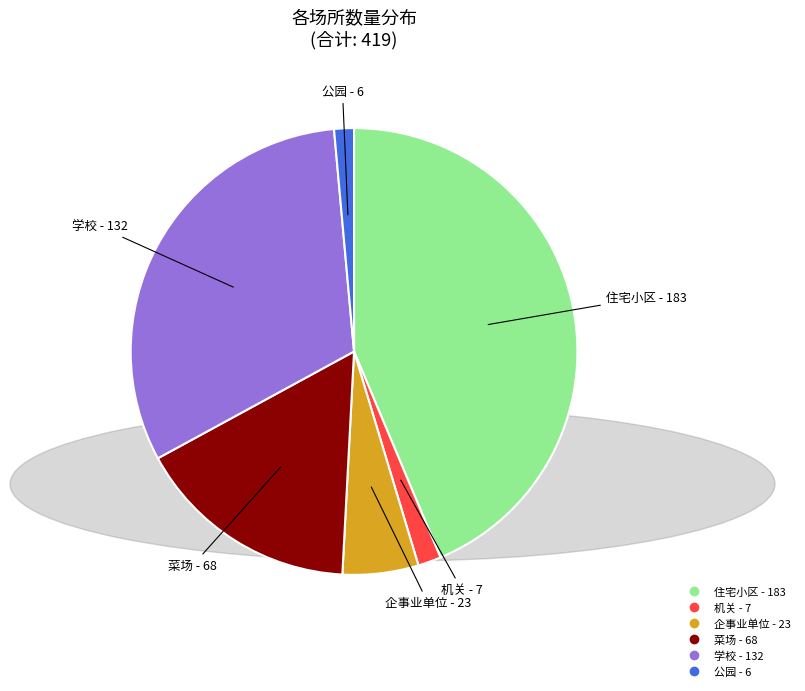

The 企事业单位 slice represents 5% of the pie. True or false?

True